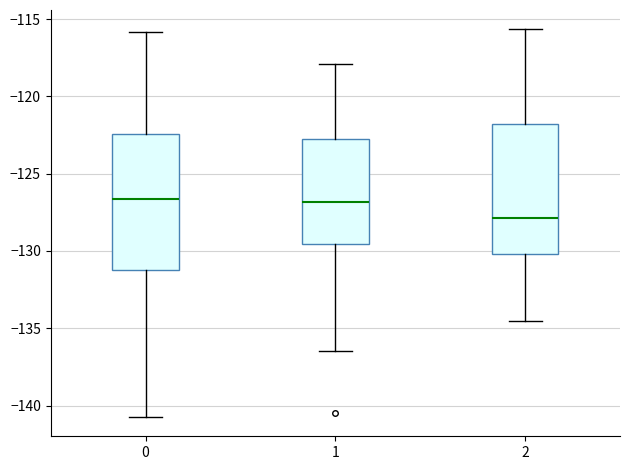

Reading left to right, read every box against the y-axis: the position of its median line, the range the box covers, and the ends of its whiskers. The values are not printed on the chart, so give them approximately, as read against the axis.

0: median -126.5, box -131.5 to -122.5, whiskers -140.5 to -116.0
1: median -127.0, box -129.5 to -122.5, whiskers -136.5 to -118.0
2: median -128.0, box -130.0 to -122.0, whiskers -134.5 to -115.5